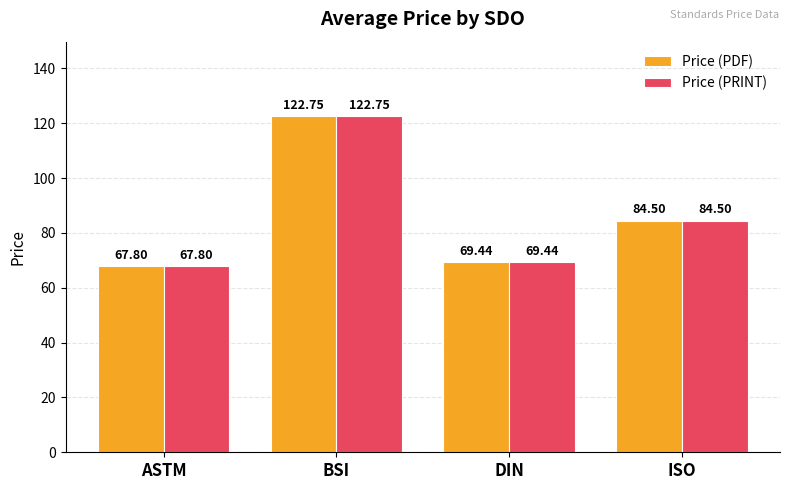

What is the label of the 3rd bar from the left?

DIN